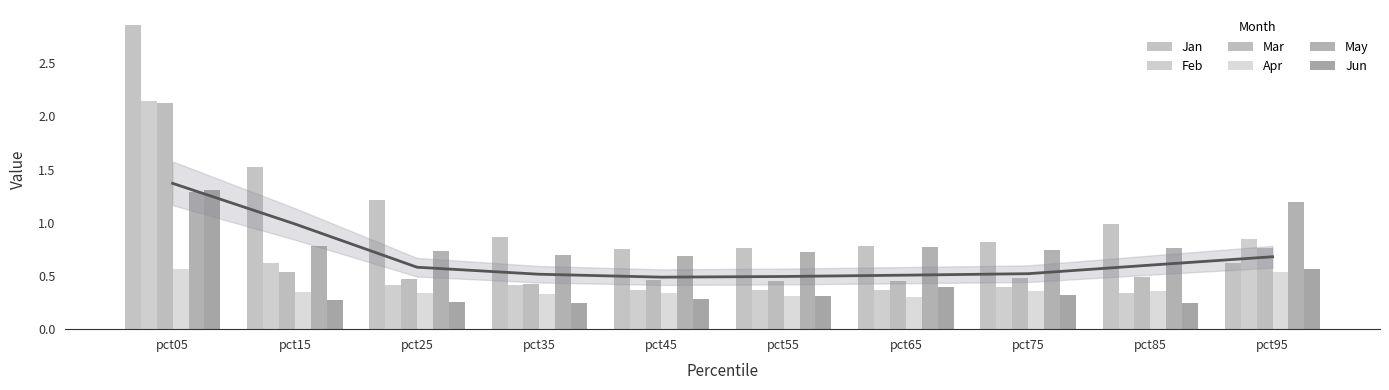

Which has a higher value, pct25 or pct65?

pct25